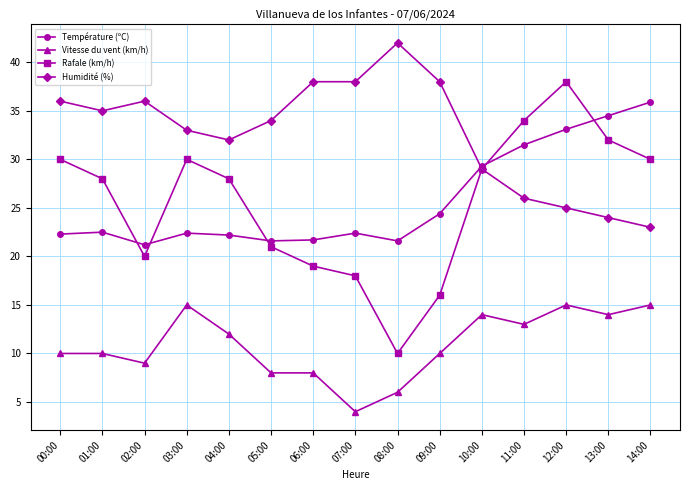

What is the difference between the maximum and minimum values in the Vitesse du vent (km/h) series?

11.0